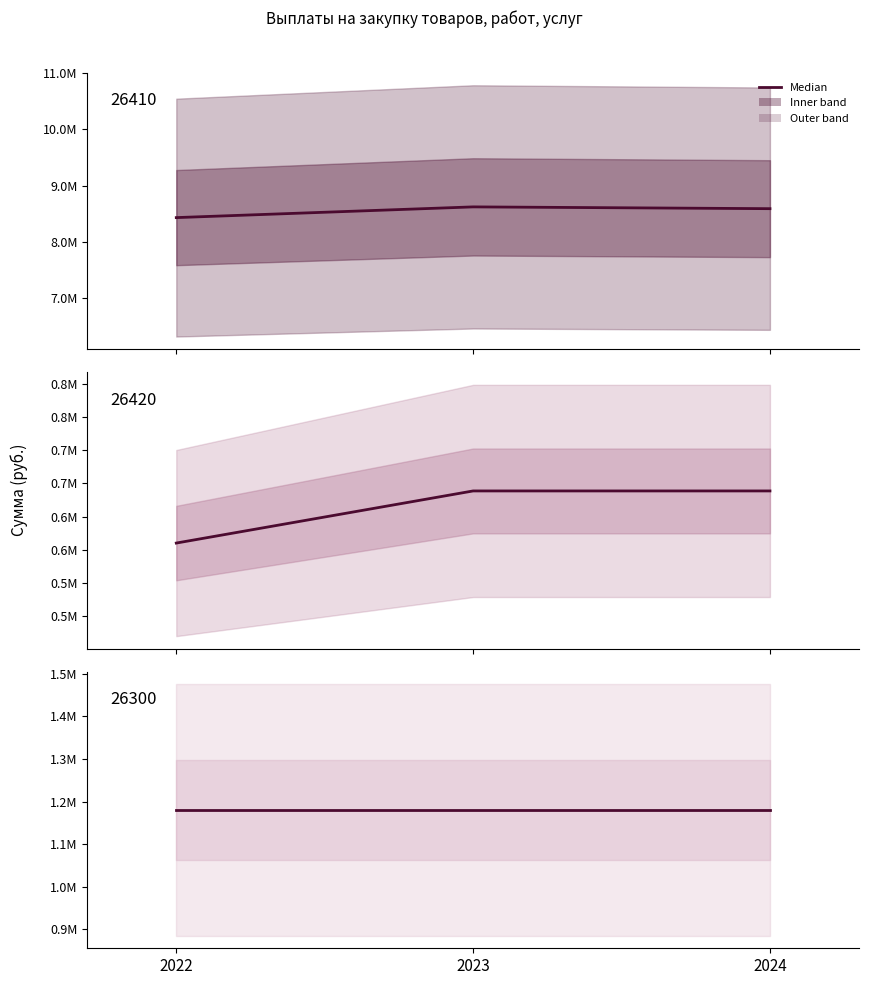

How many values in the 26420 за счет субсидий (в соответствии) series are below 638668?

1